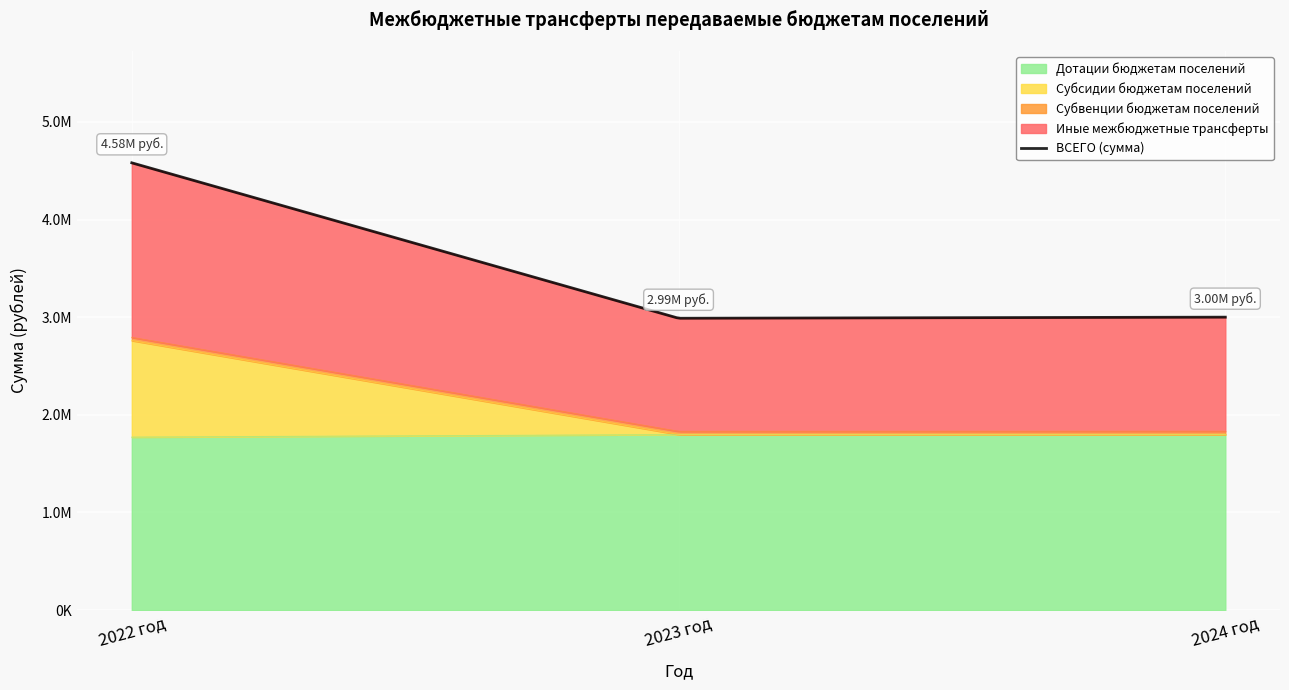

Which has a higher value, 2024 год or 2022 год?

2024 год